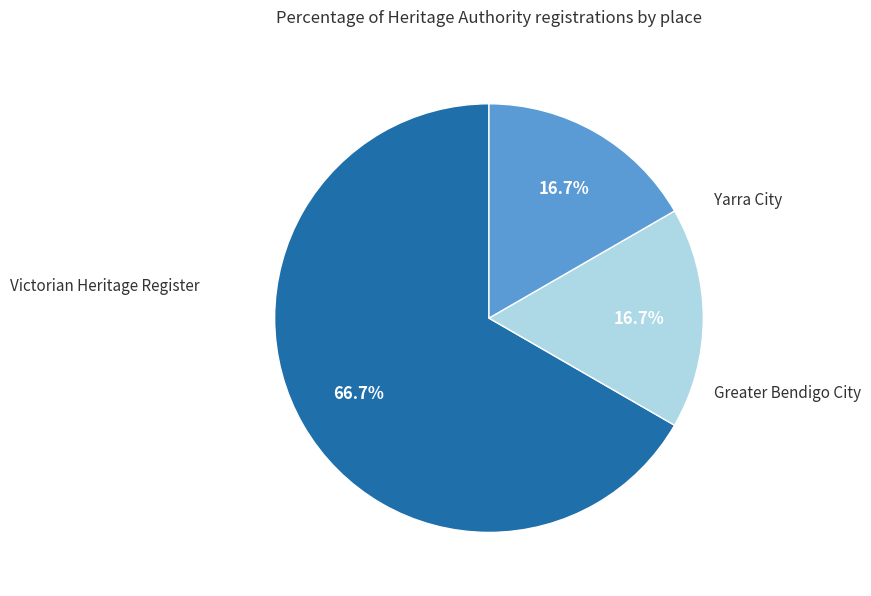

How many segments does this pie chart have?

3